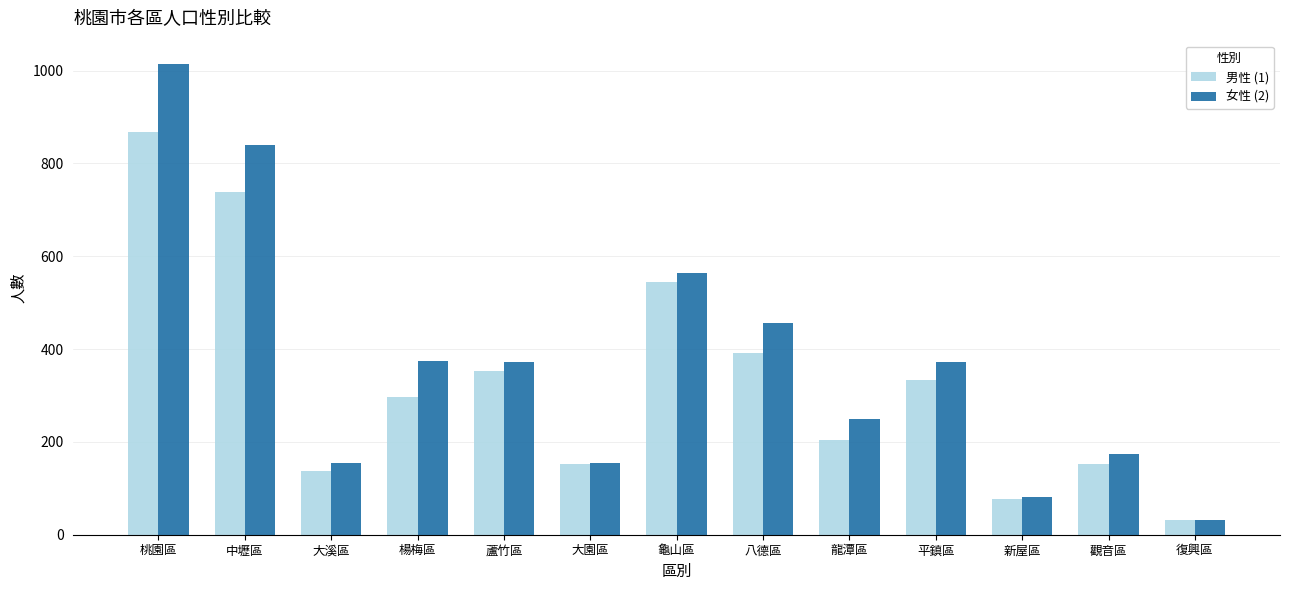

Count the number of data series in this chart.

2